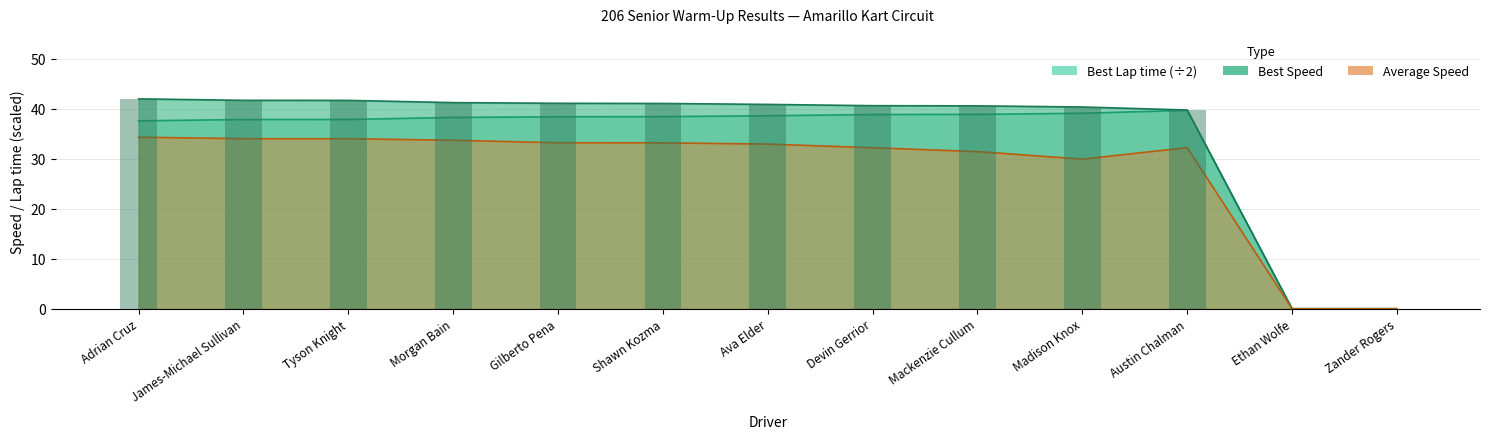

Rank the categories by value from highest to lowest.

Adrian Cruz, James-Michael Sullivan, Tyson Knight, Morgan Bain, Gilberto Pena, Shawn Kozma, Ava Elder, Devin Gerrior, Mackenzie Cullum, Madison Knox, Austin Chalman, Ethan Wolfe, Zander Rogers